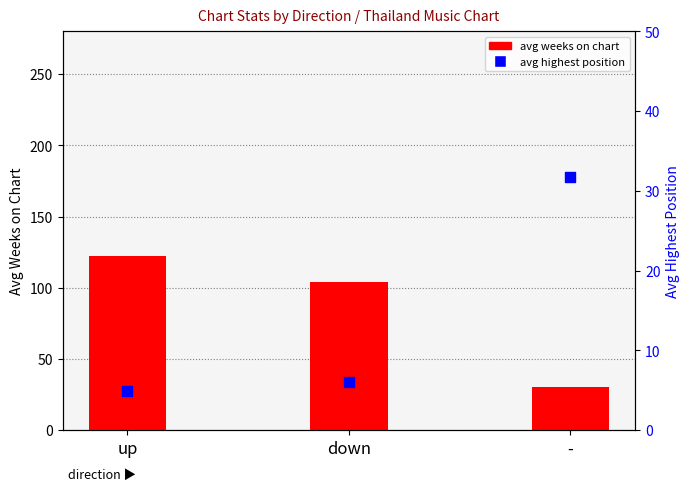

What is the total value across all series at up?

127.5